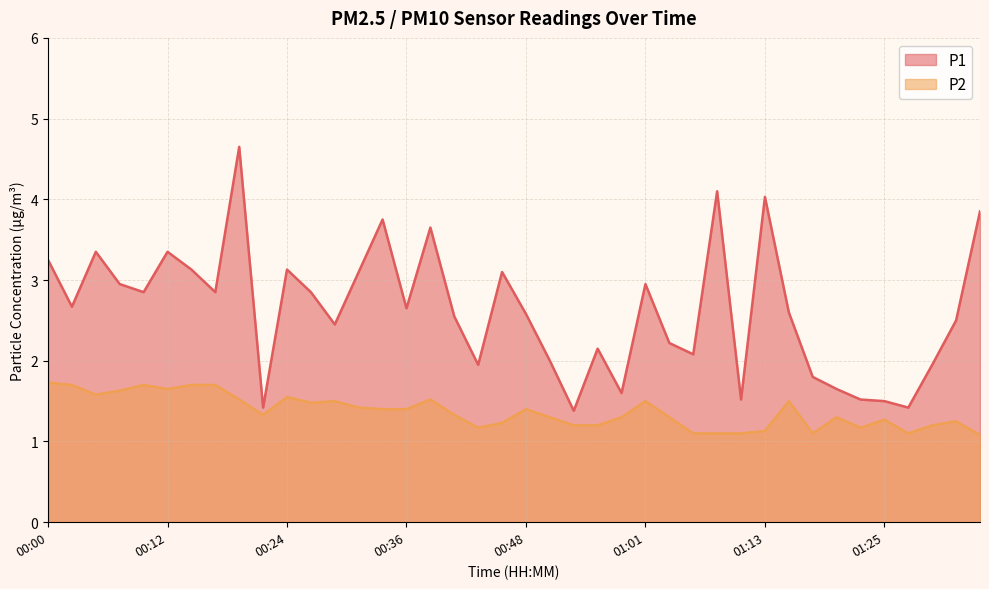

In P2, how many points are higher than both neighbors (excluding endpoints)?

10